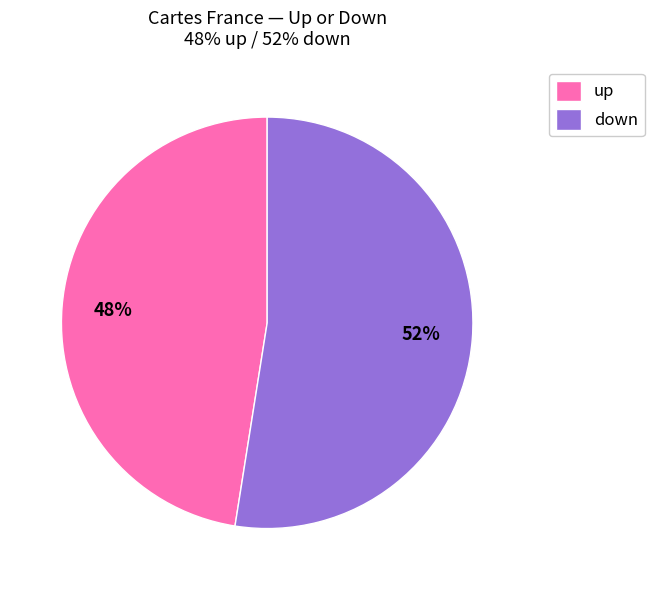

To the nearest percent, what is the combined percentage of up and down?

100%